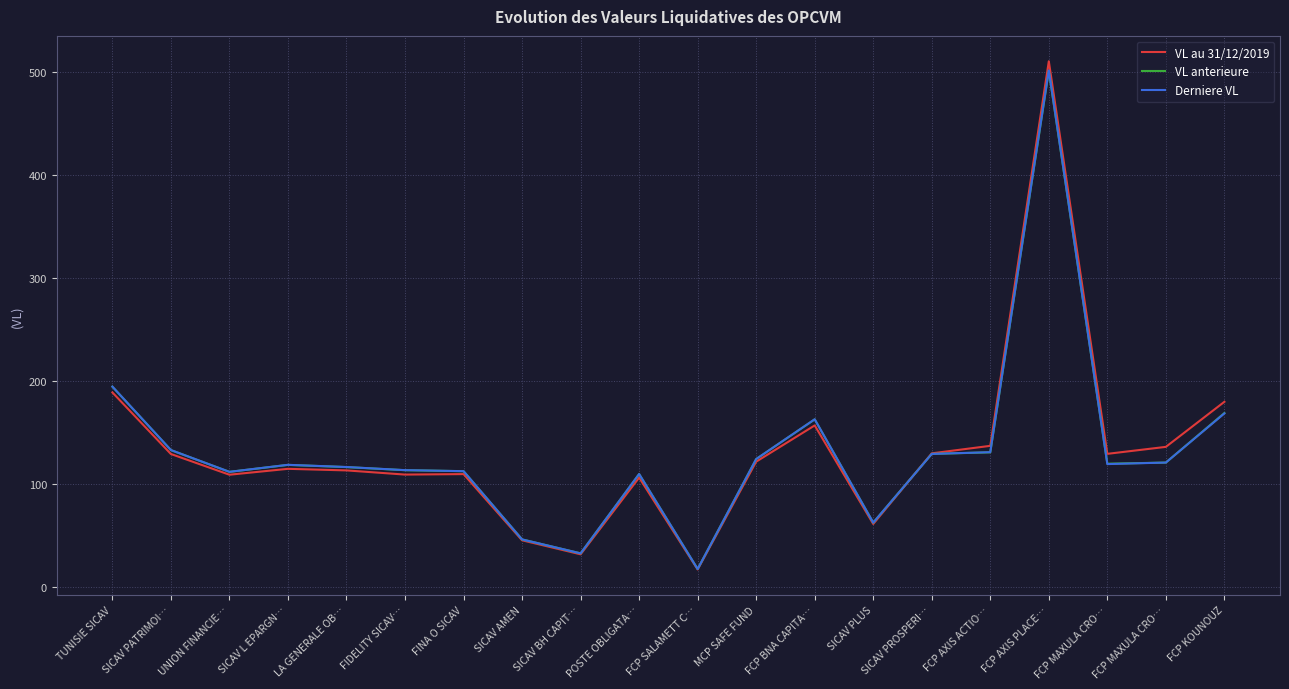

What are all the series names shown in the legend?

VL au 31/12/2019, VL anterieure, Derniere VL